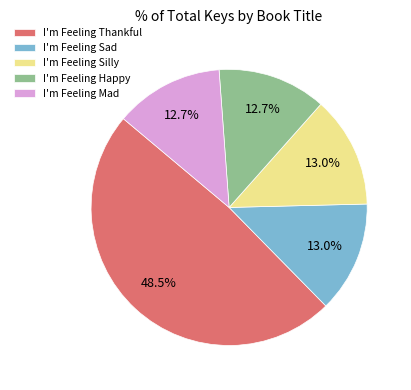

The I'm Feeling Thankful slice represents 40% of the pie. True or false?

False